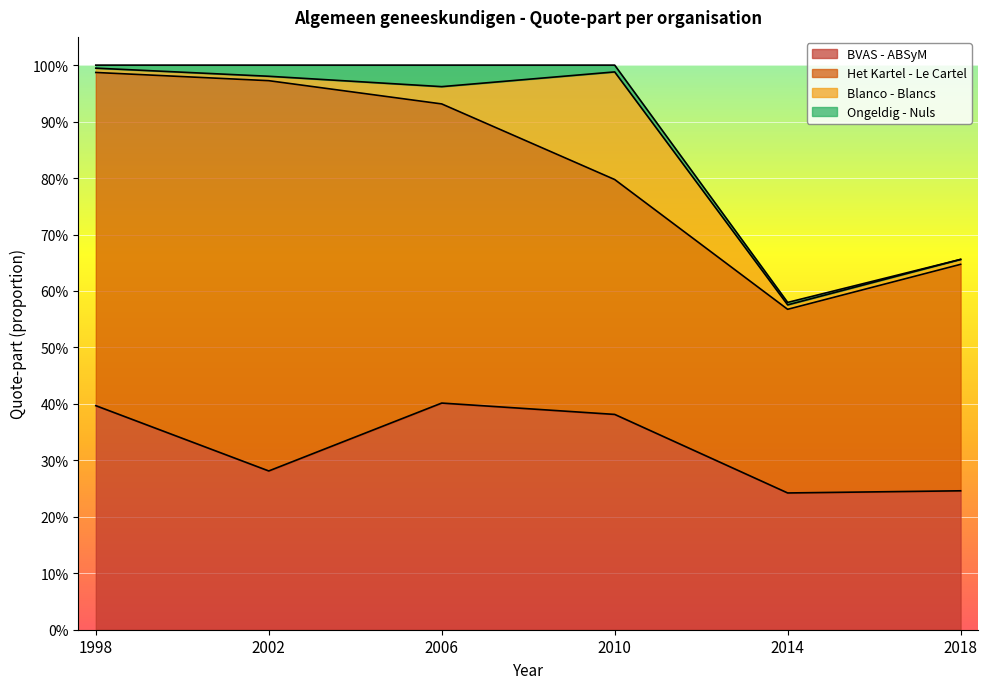

How many lines are shown in the chart?

4